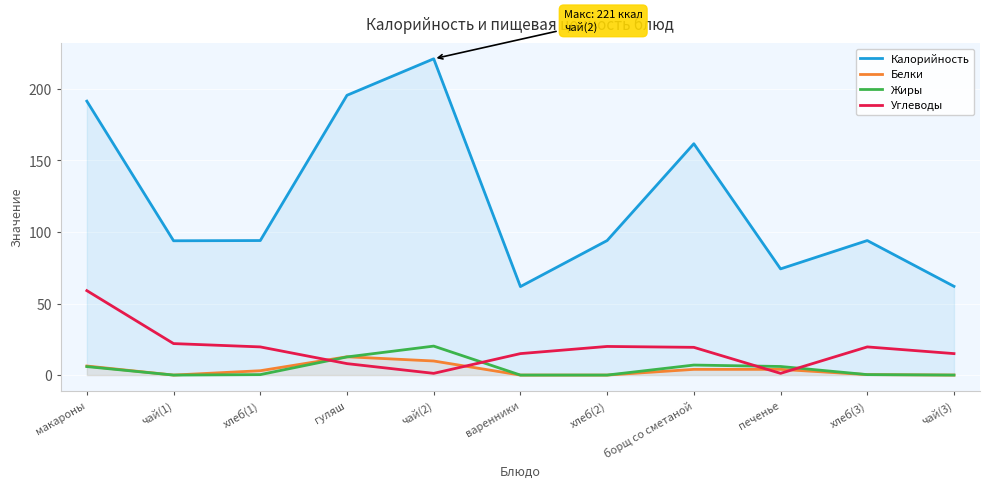

Which series changed the most between борщ со сметаной and печенье?

Калорийность